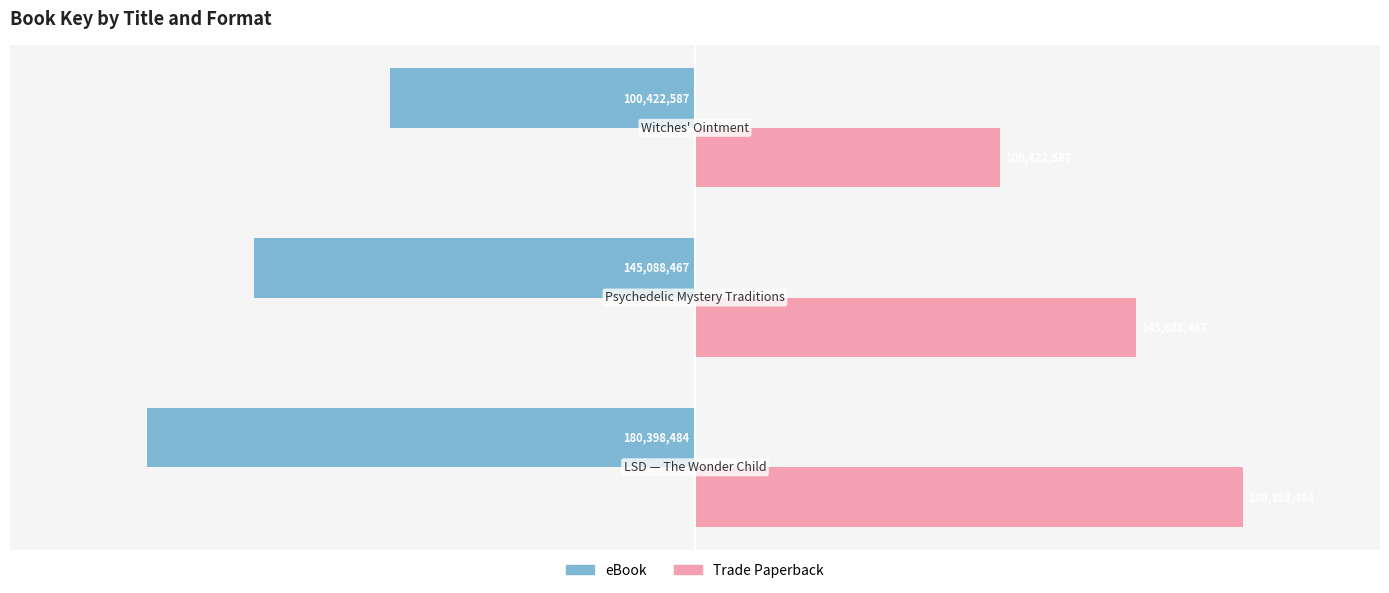

List the series in order of their overall mean, lowest first.

eBook, Trade Paperback